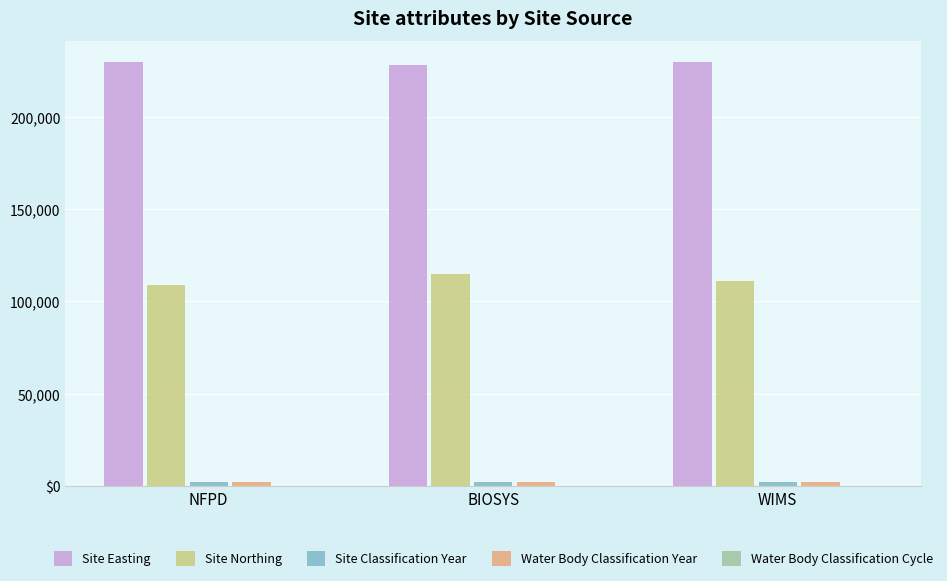

Does the chart contain stacked bars?

No